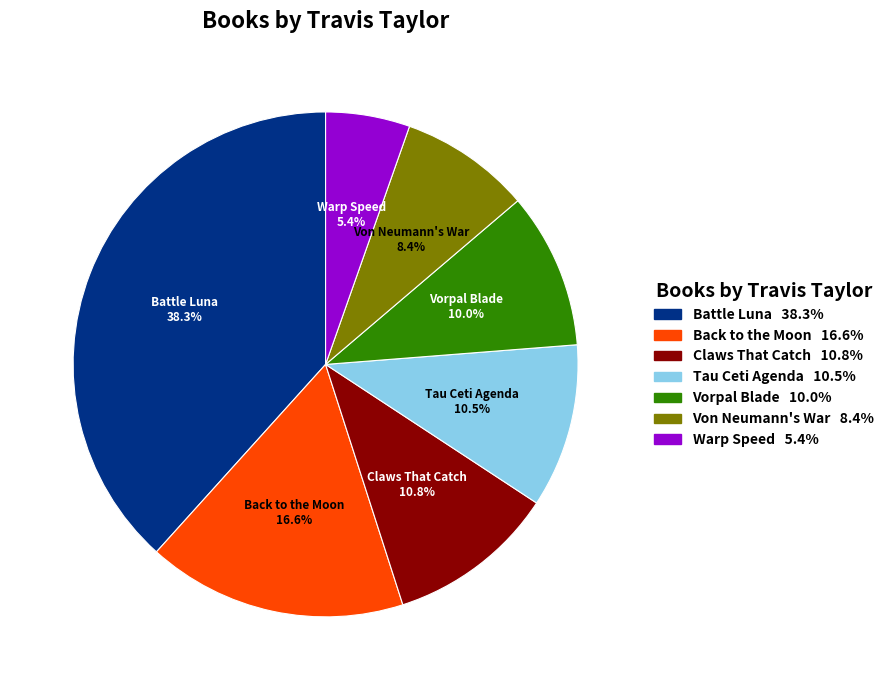

How many slices are in this pie chart?

7